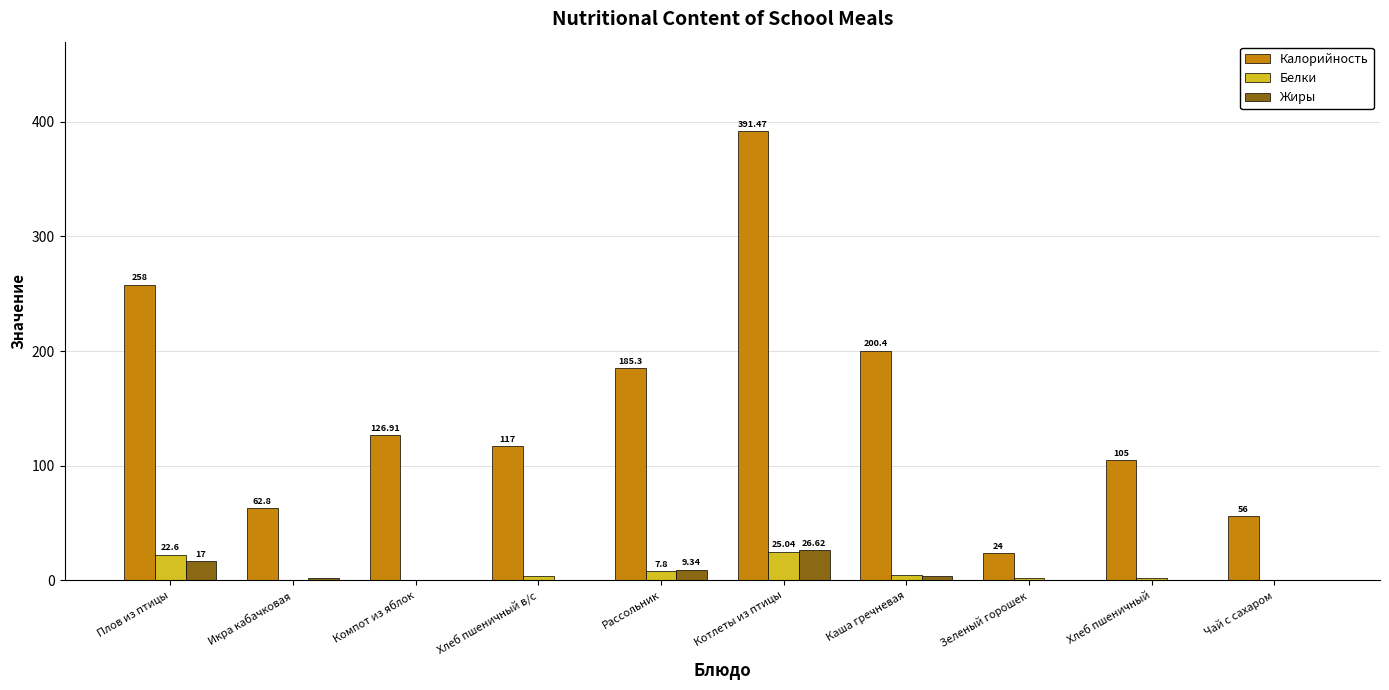

Which series has the largest total across all categories?

Калорийность